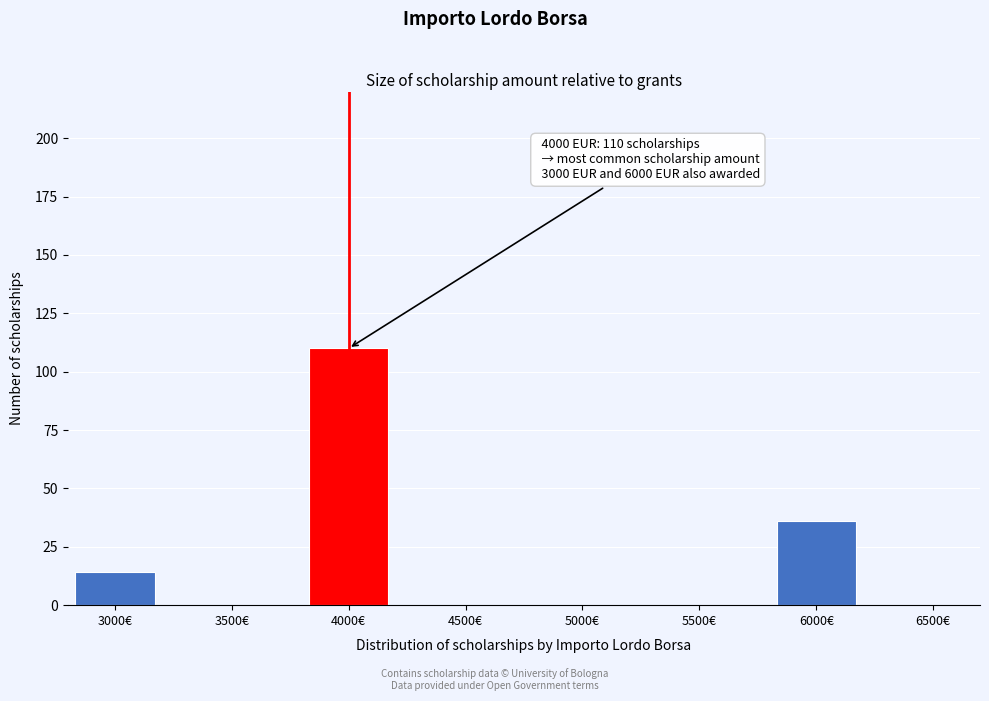

Reading left to right, transcribe all the data shown in this chart.

3000€=14	3500€=0	4000€=110	4500€=0	5000€=0	5500€=0	6000€=36	6500€=0